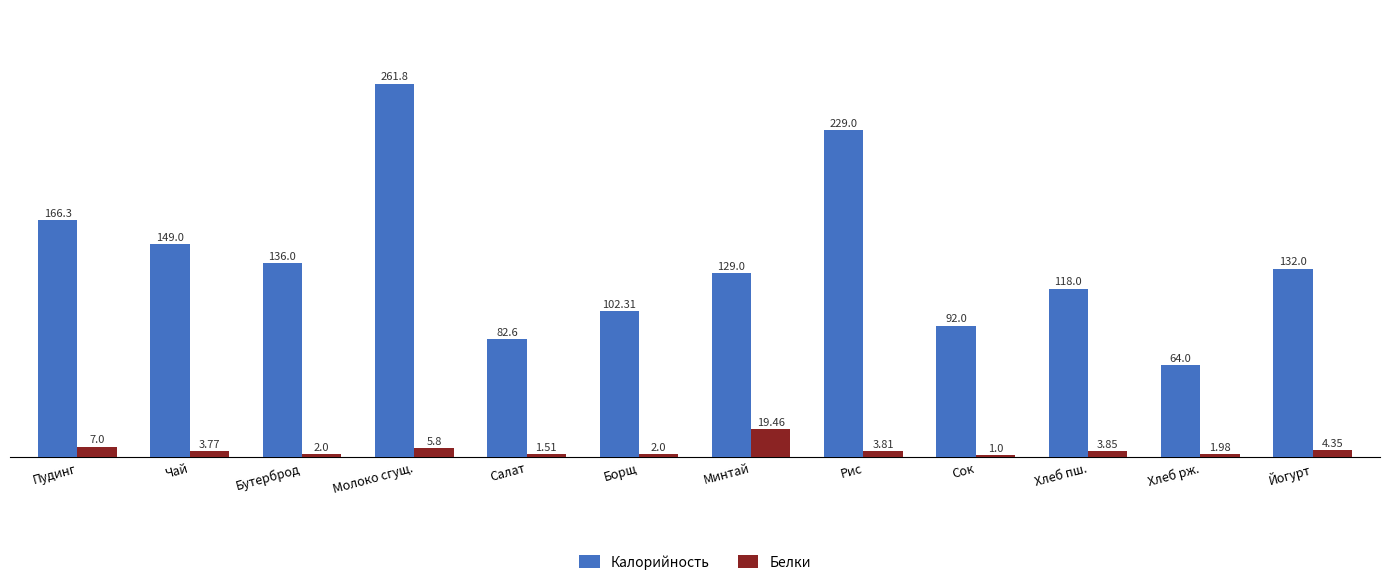

How many bars are there in each group?

2